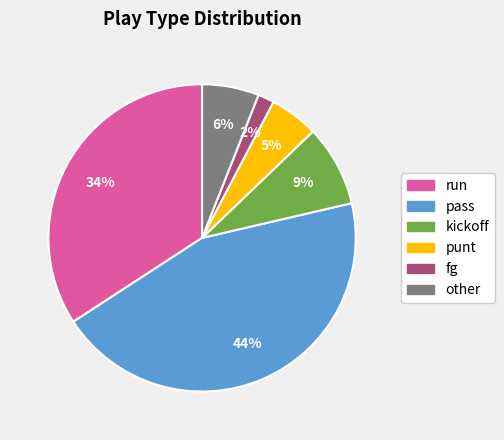

To the nearest percent, what portion does run represent?

34%